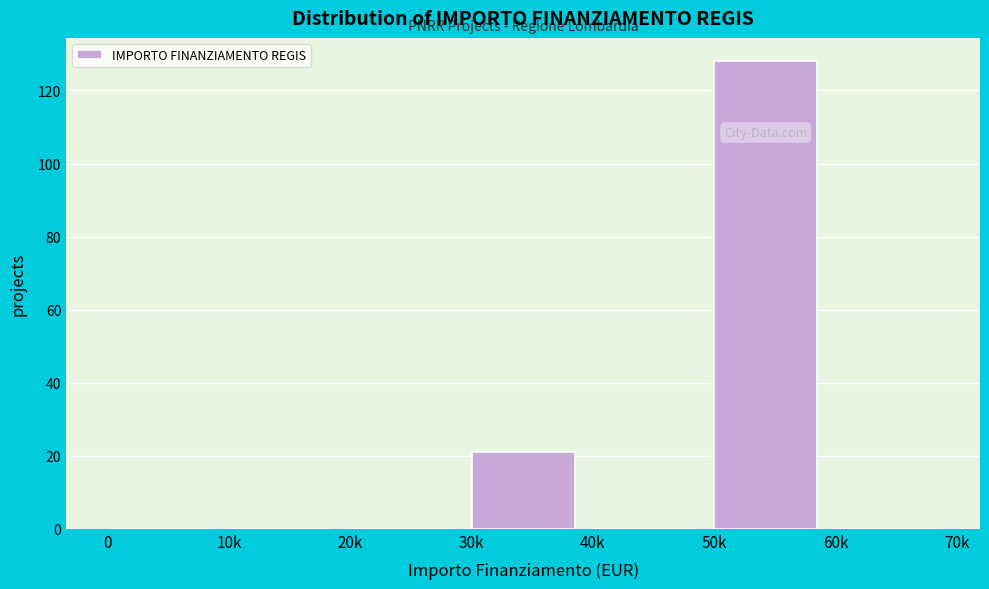

Reading left to right, list all the values displayed in this chart.

0=0	10k=0	20k=0	30k=21	40k=0	50k=128	60k=0